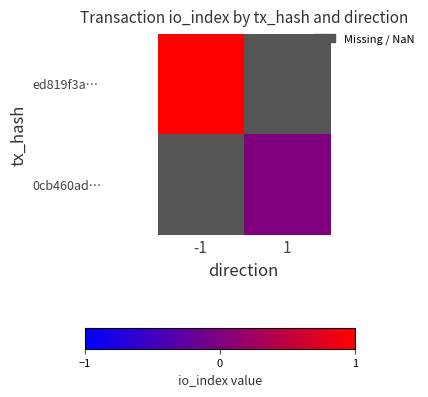

Is it true that ed819f3a… equals 1.6 at -1?

False